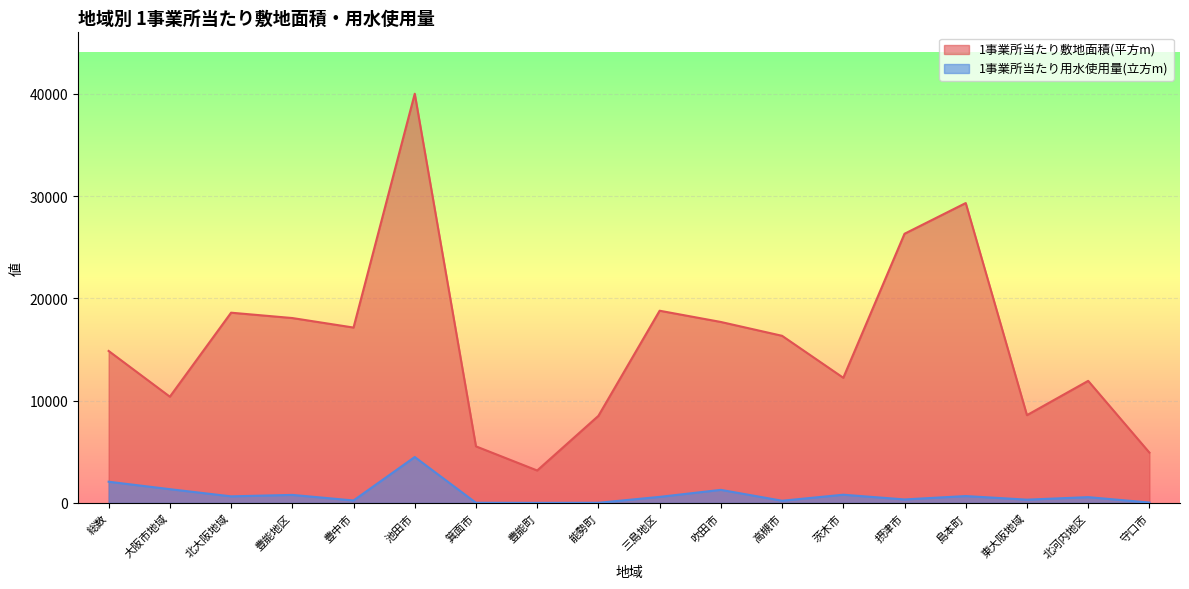

How many series are shown in this chart?

2